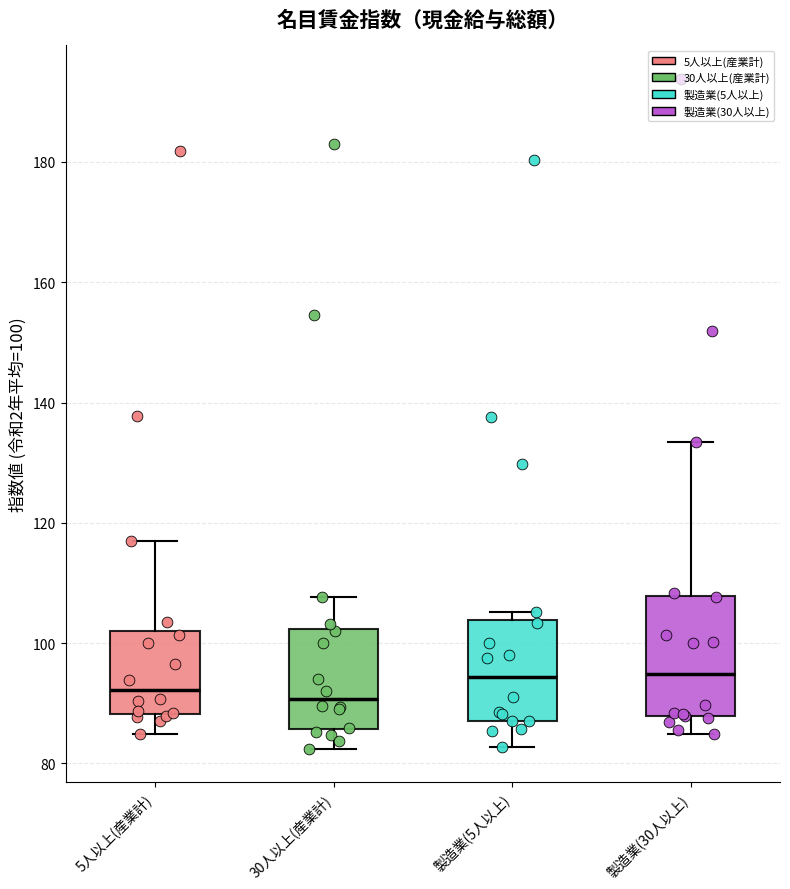

Where does the lower whisker of the box for 製造業(5人以上) end on the y-axis? The values are not printed on the chart, so give them approximately, as read against the axis.

82